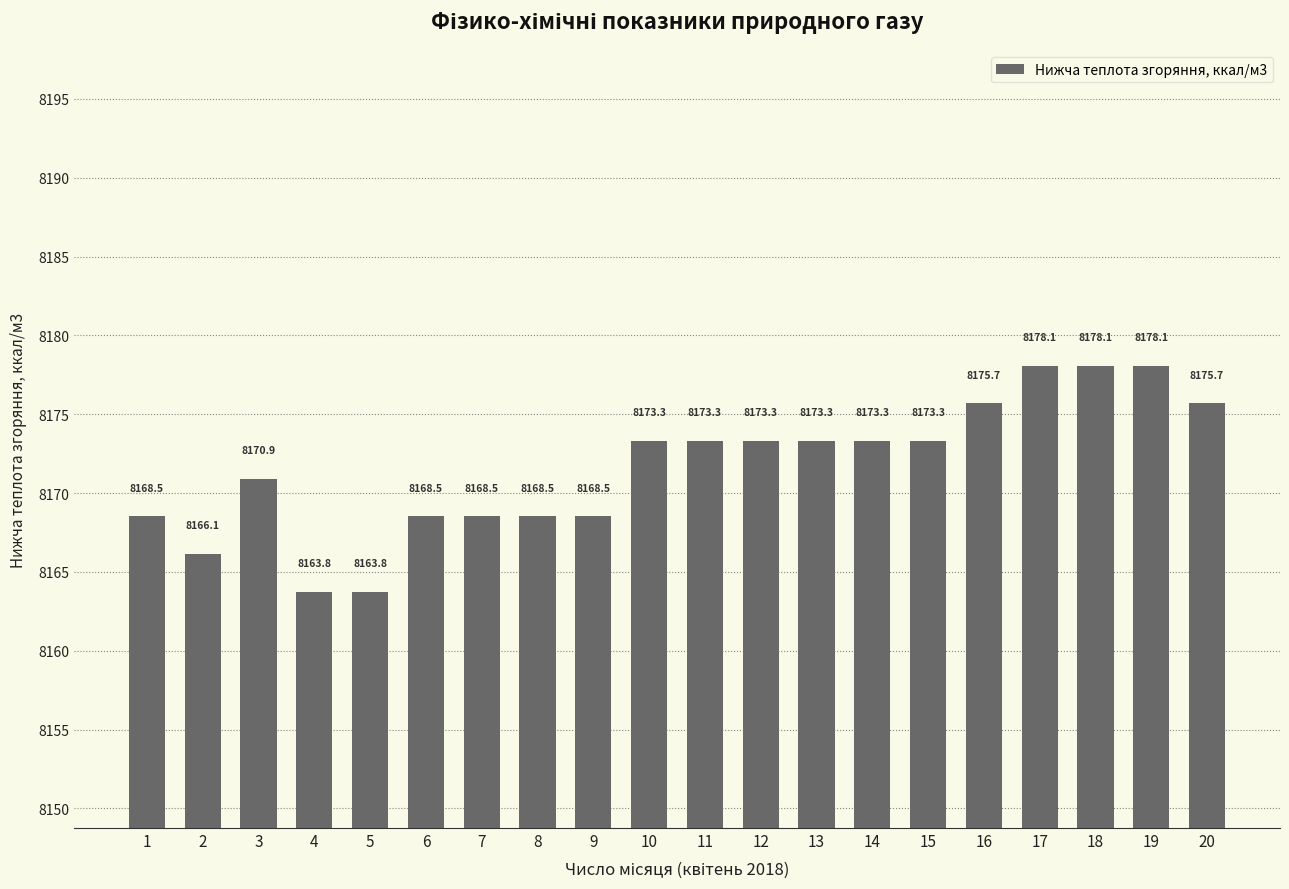

Approximately how many times larger is the value at 11 compared to 15?

1.0